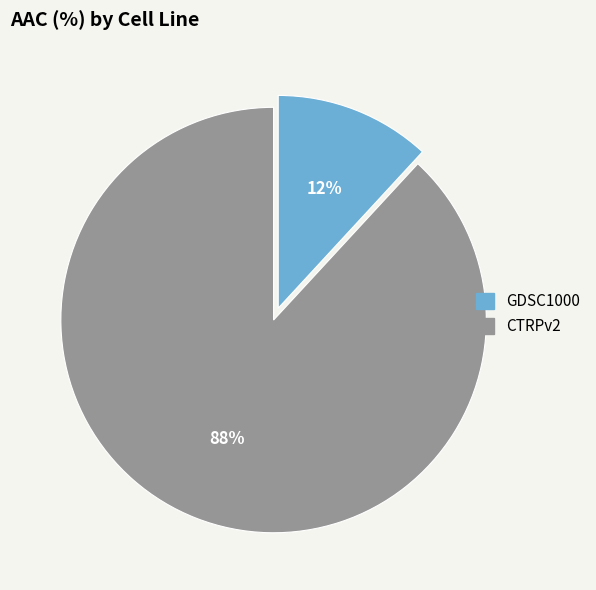

Is it true that GDSC1000 is 23% of the pie?

False